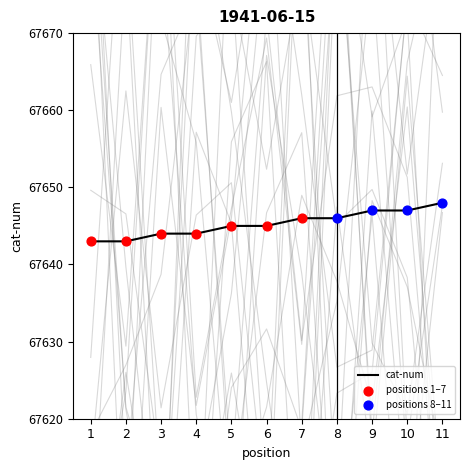

Approximately how many times larger is the value at 6 compared to 8?

1.0